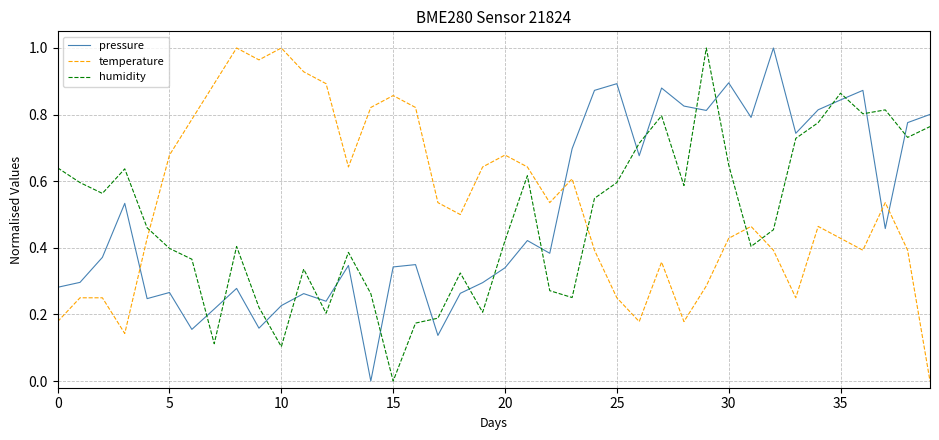

How many intersections are there between pressure and temperature?

4